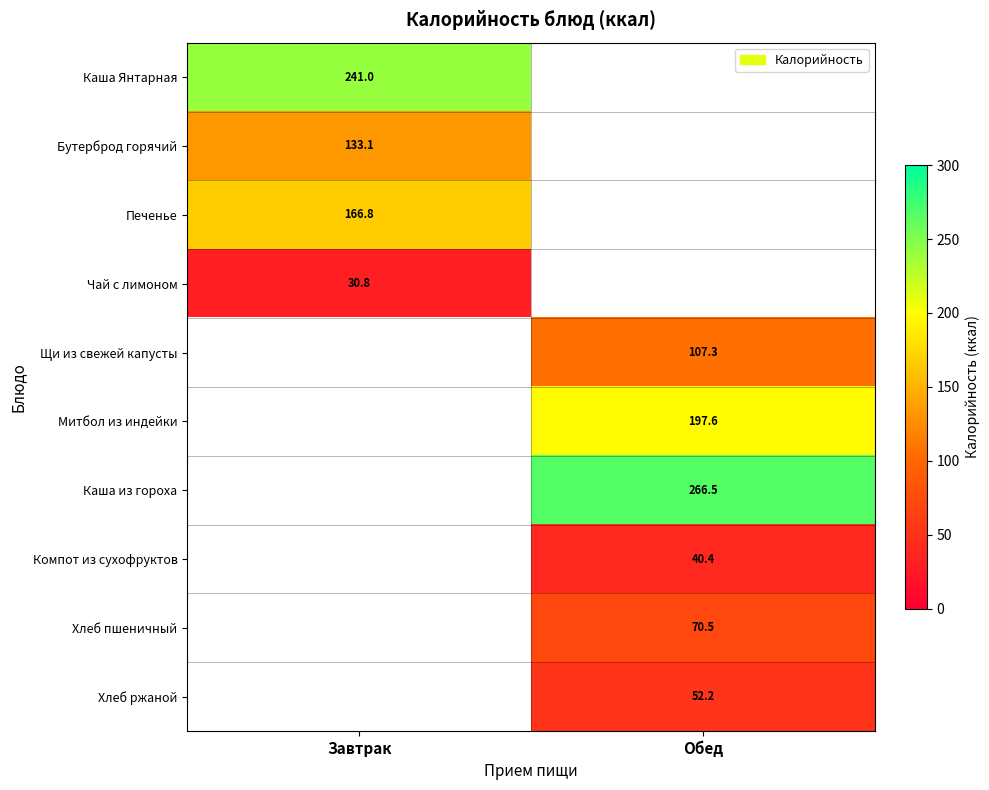

What is the difference between the highest and lowest values at Завтрак?

210.2